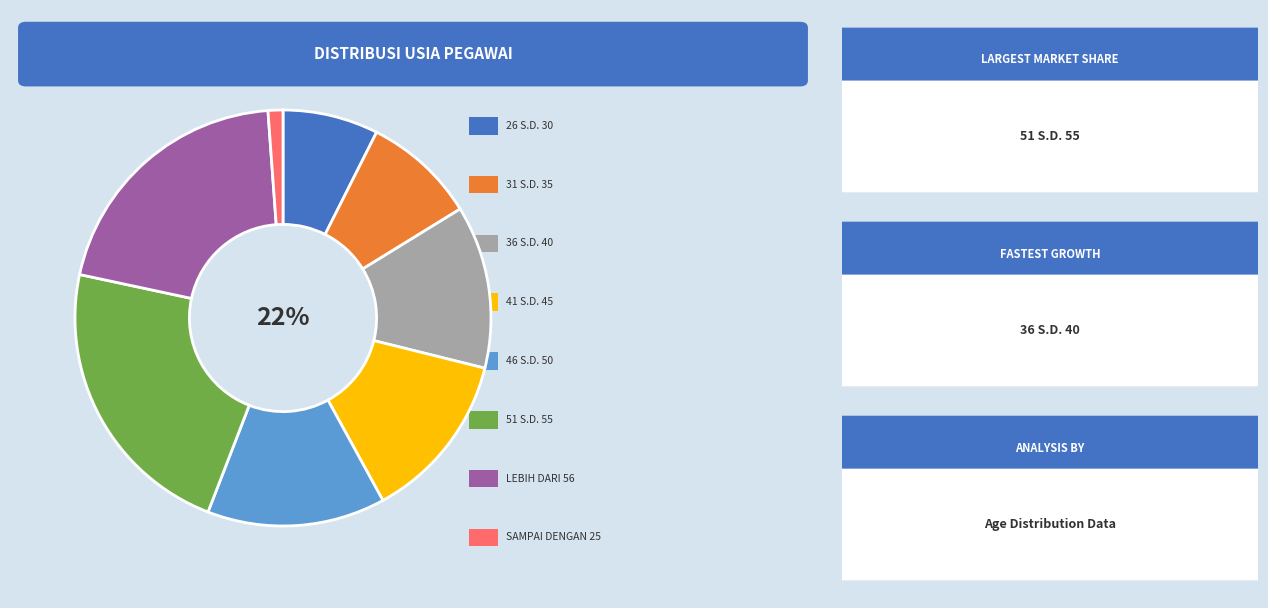

Which category has the smallest portion of the pie?

SAMPAI DENGAN 25